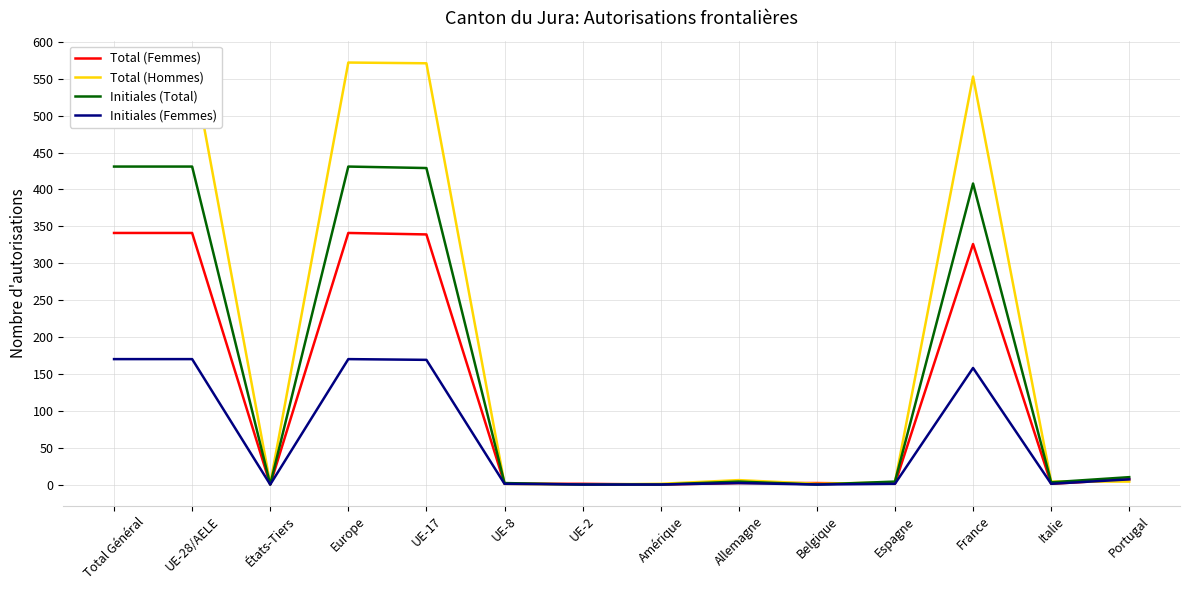

What is the average value of the Total (Femmes) series?

122